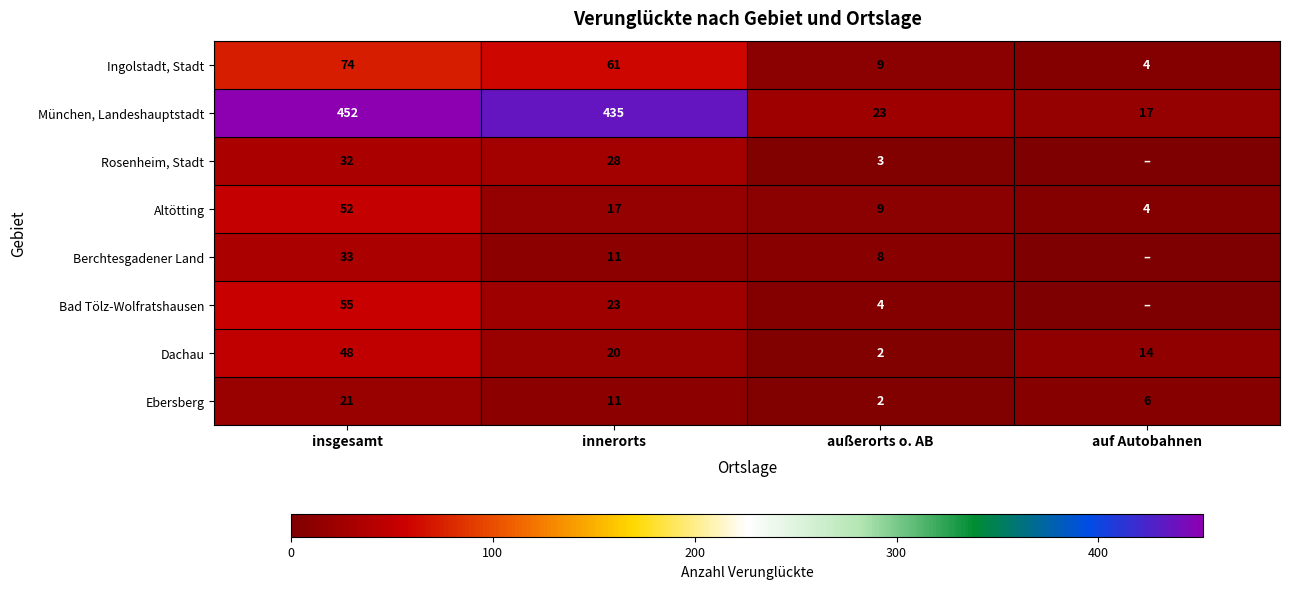

What is the sum of all Ingolstadt, Stadt values?

148